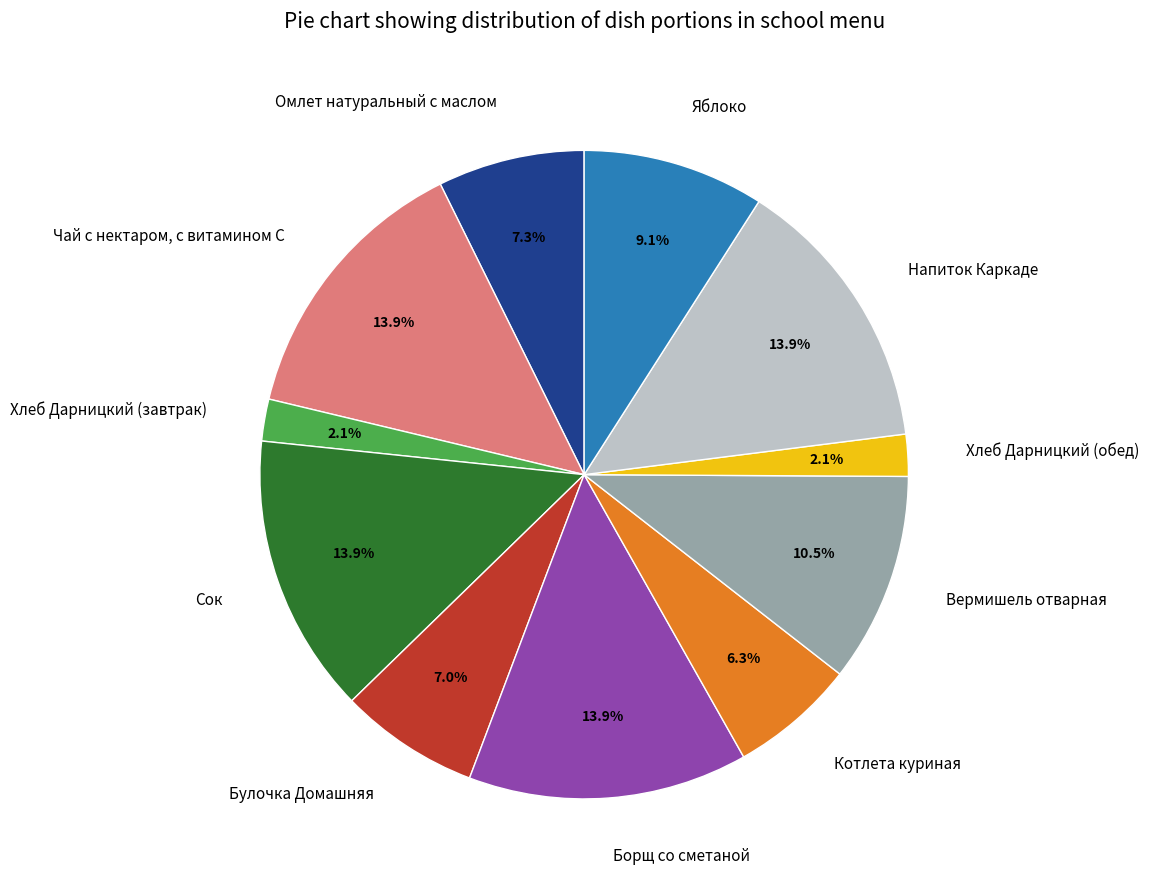

Combined, what portion of the pie is Борщ со сметаной and Булочка Домашняя?

20.9%